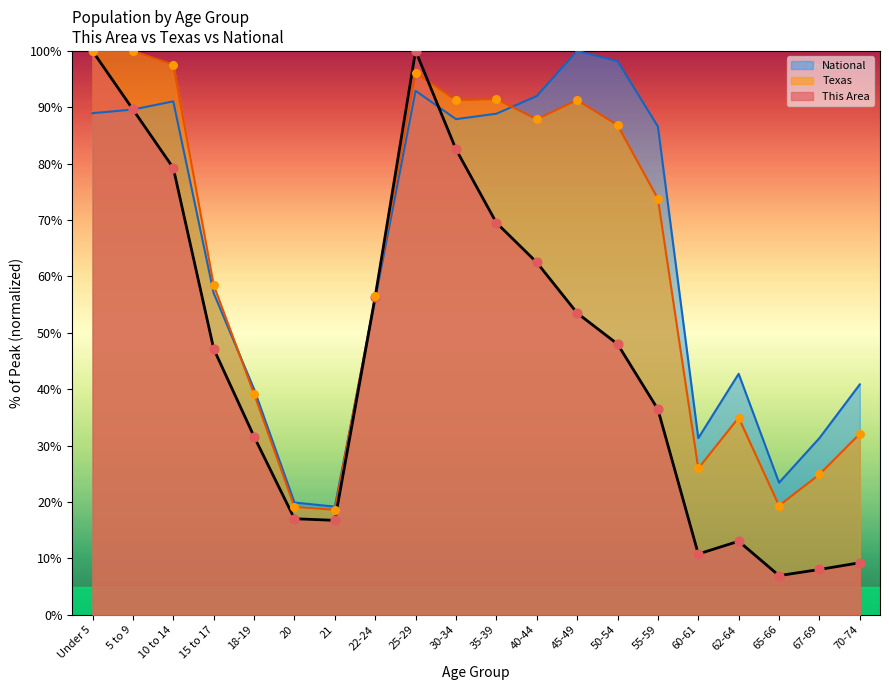

Which series reaches the minimum Y coordinate?

This Area